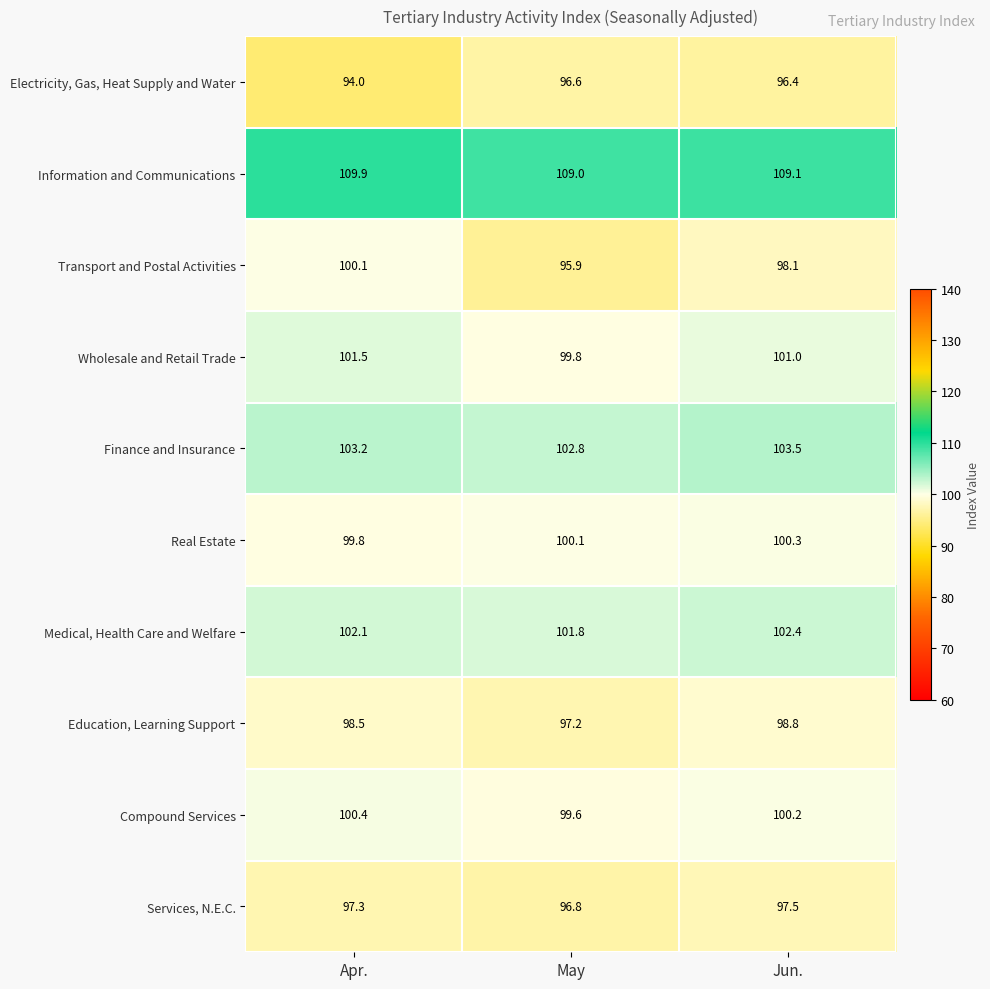

How many series are shown in this chart?

10